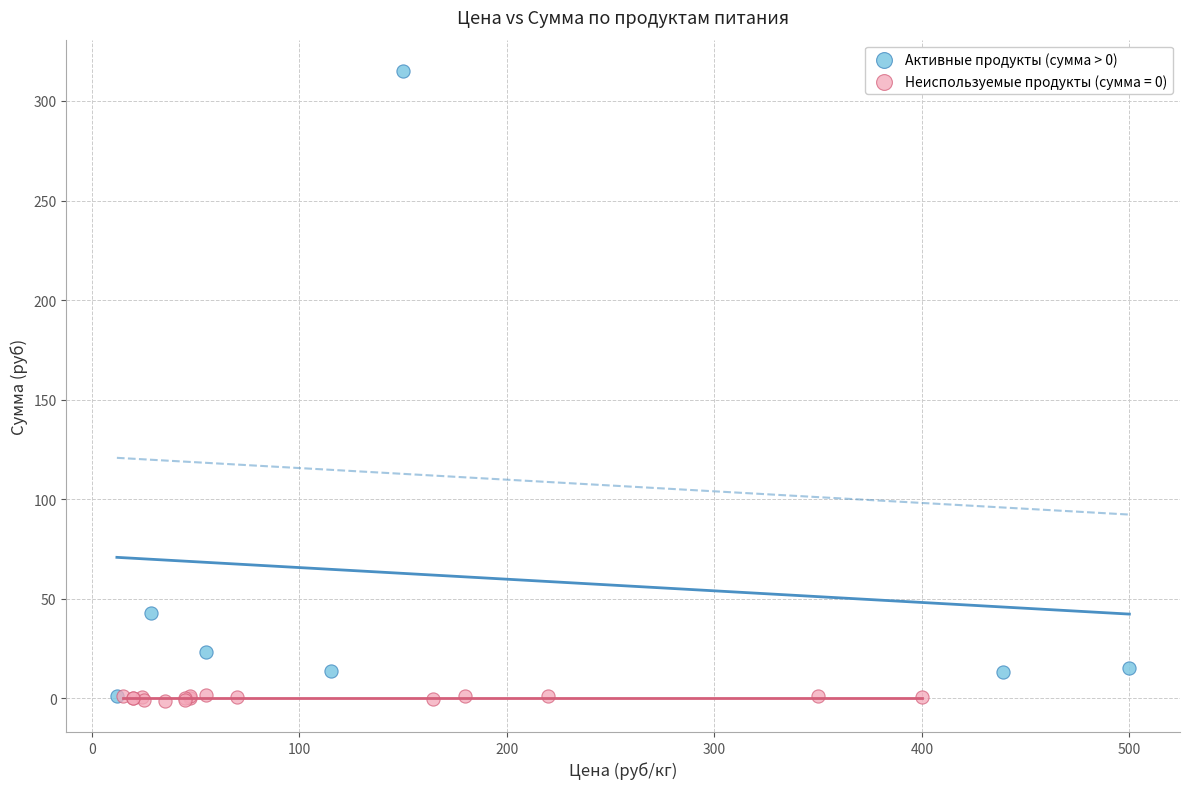

Which series contains the highest Y value?

Активные продукты (сумма > 0)